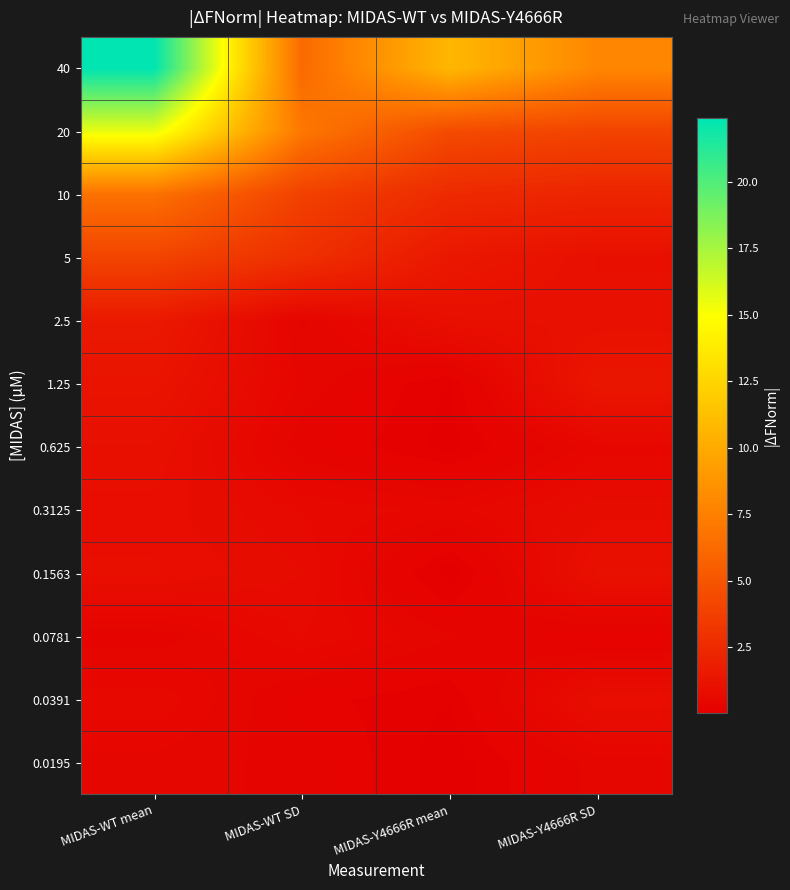

At which category is the sum across all series the highest?

MIDAS-WT mean